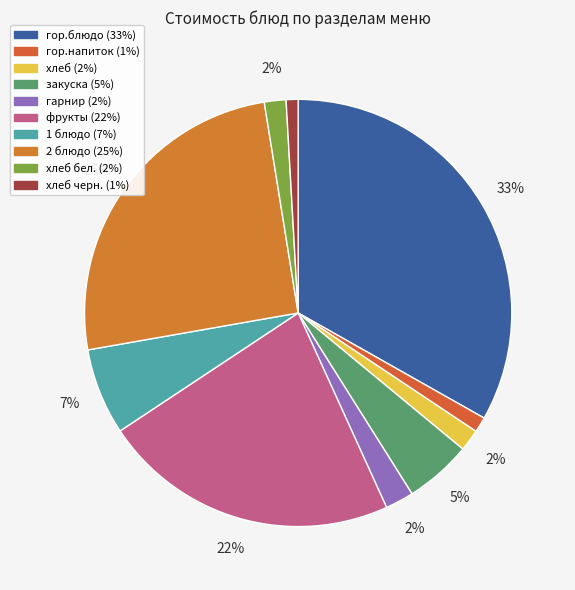

Which category has the smallest portion of the pie?

хлеб черн.